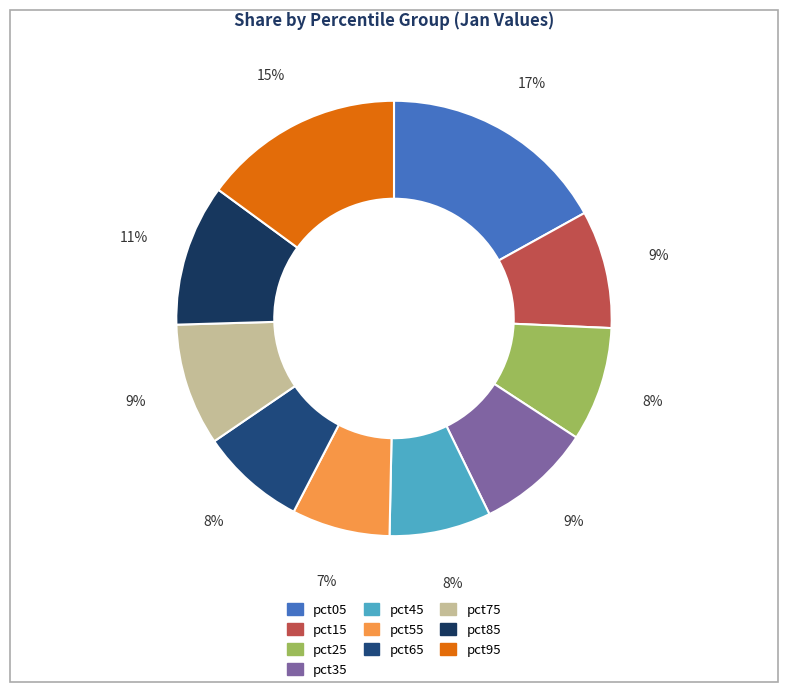

Is the sum of pct95 and pct55 greater than half?

No